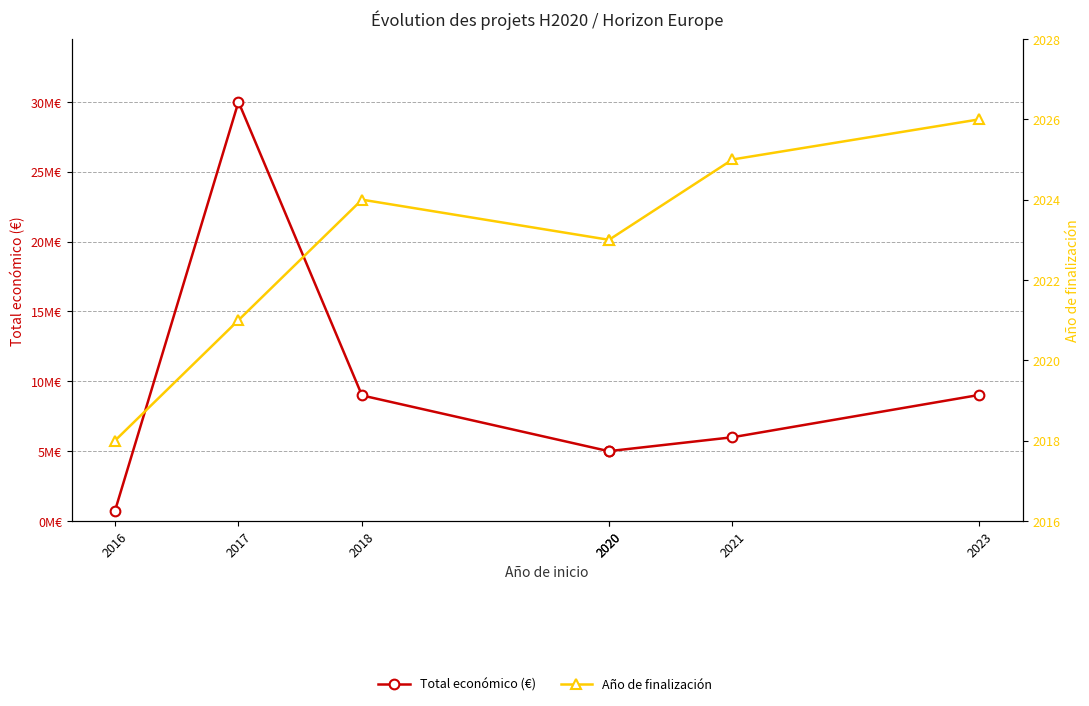

At 2020, list the series in order from smallest to largest.

Año de finalización, Total económico (€)